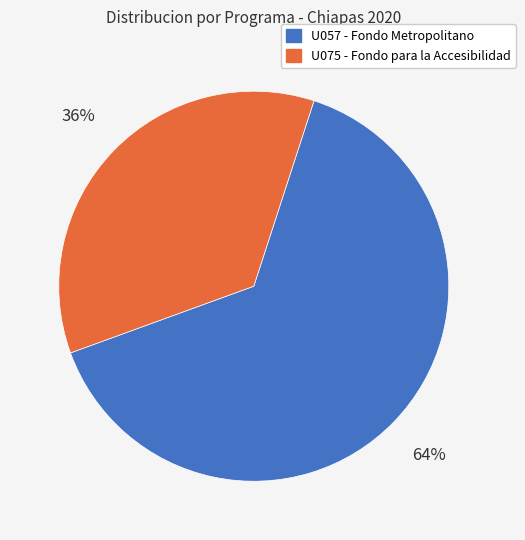

What is the smallest slice in the pie chart?

U075 - Fondo para la Accesibilidad